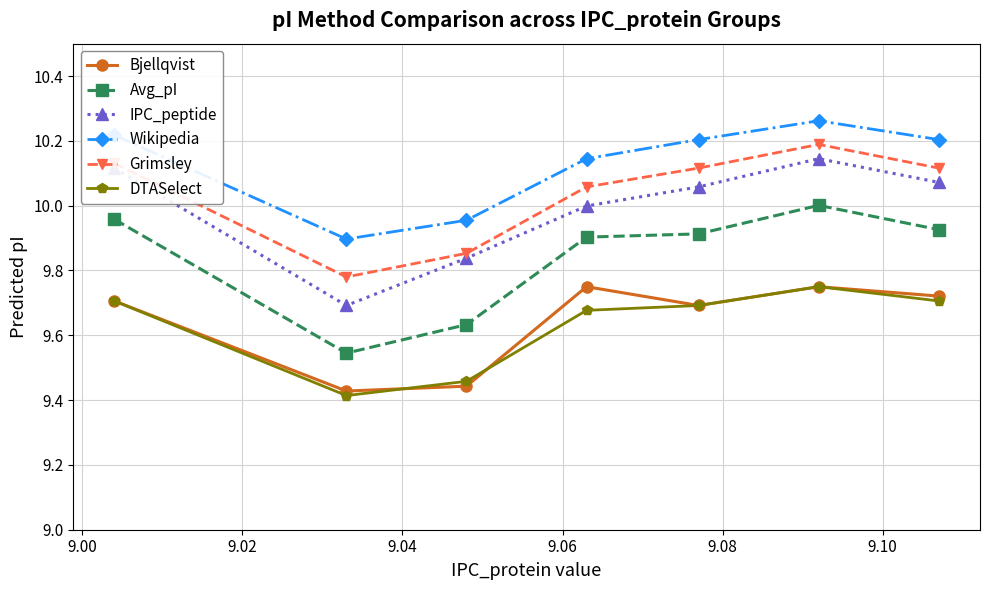

Which series has the largest total across all categories?

Wikipedia